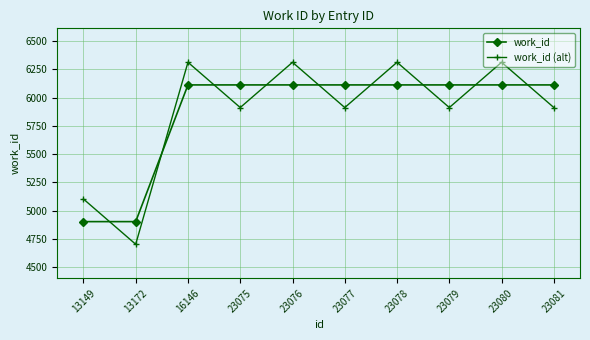

What is the total value across all series at 23077?

12024